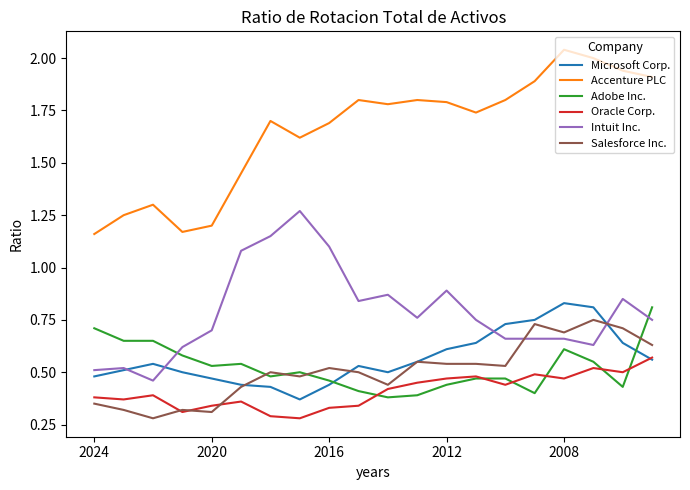

After their last crossing, which series has the higher values: Salesforce Inc. or Adobe Inc.?

Adobe Inc.